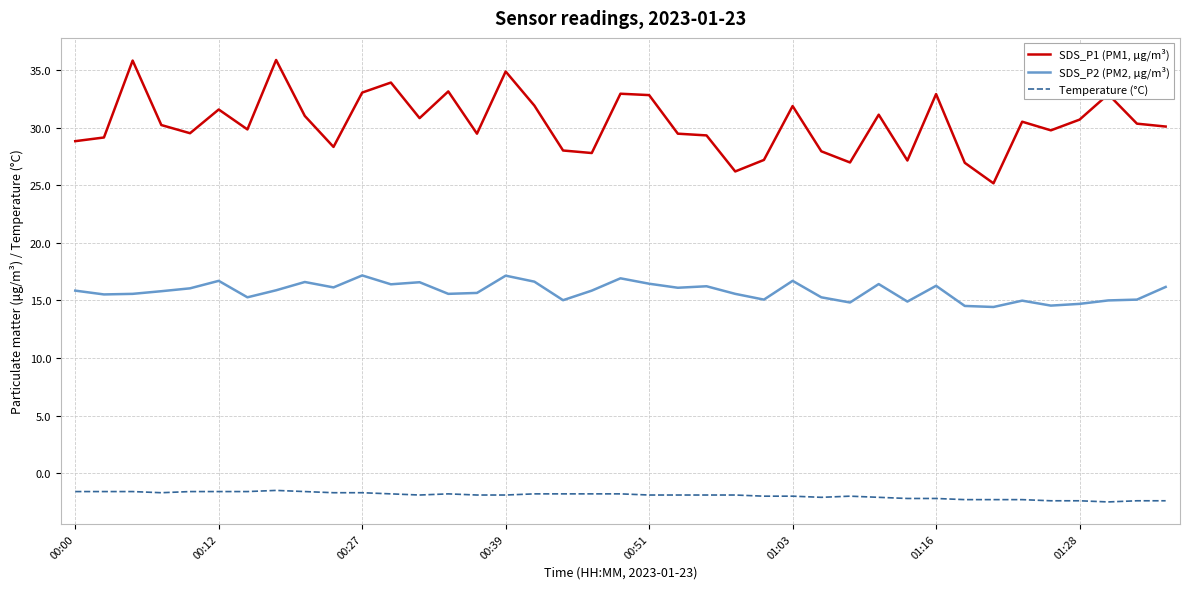

True or false: Temperature (°C) and SDS_P1 (PM1, μg/m³) intersect in this chart.

False